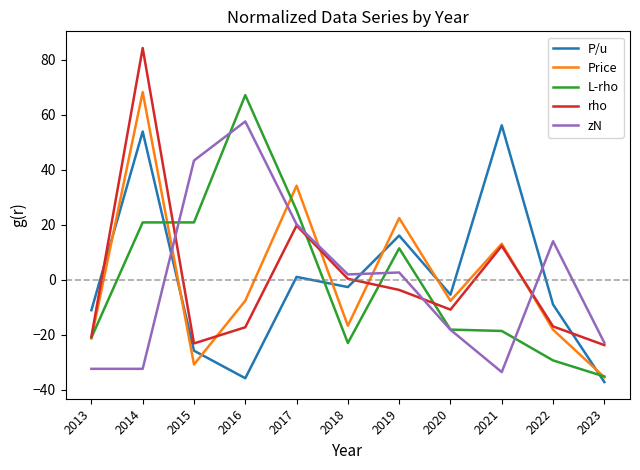

What are all the series names shown in the legend?

P/u, Price, L-rho, rho, zN